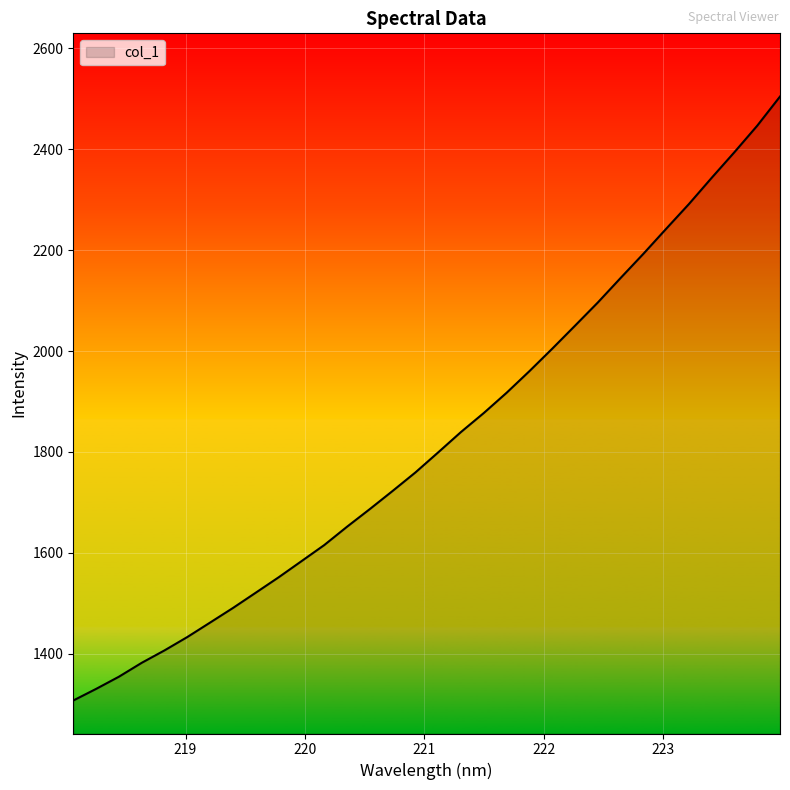

What is the difference between the maximum and minimum values?

1196.6